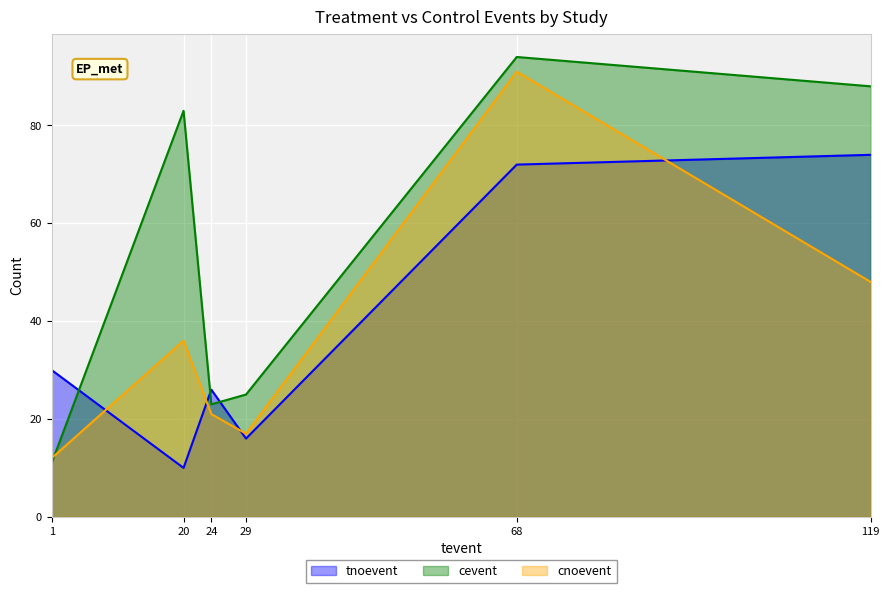

True or false: tnoevent and cevent cross at least once.

True